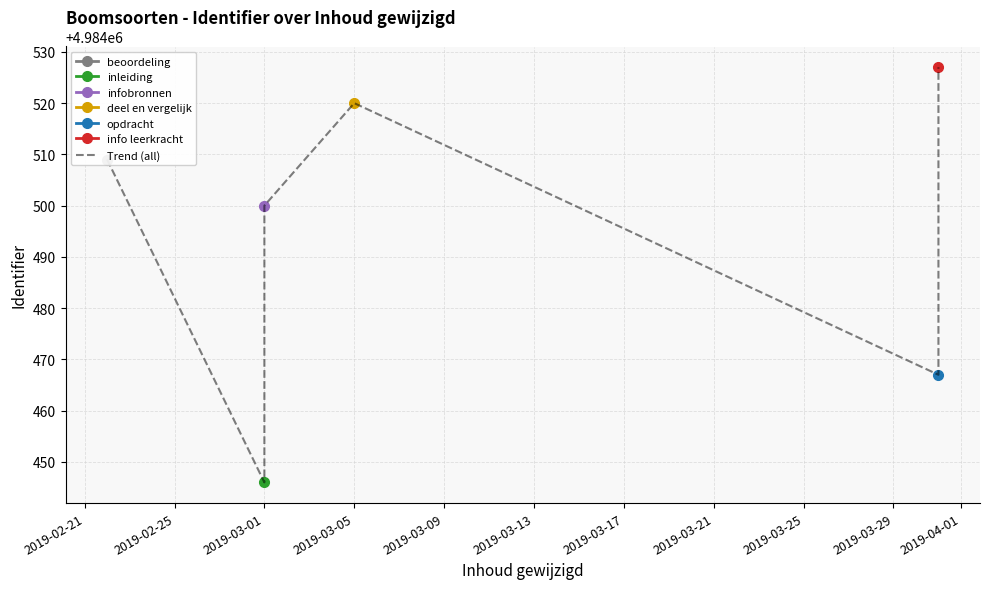

What is the sum of the values at 2019-03-01 and 2019-03-09?

9968967